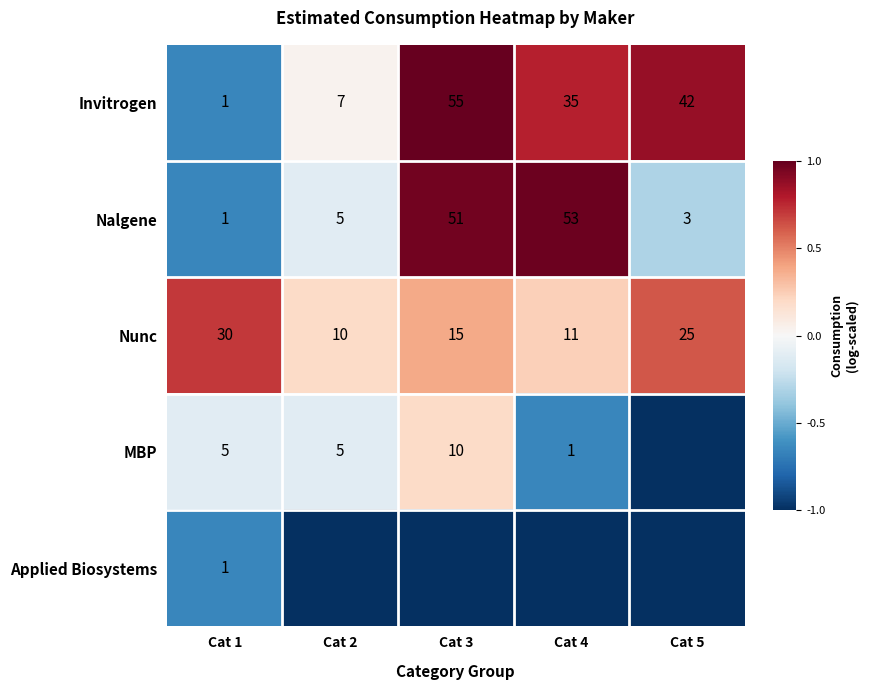

How many Invitrogen values are between 7 and 42?

3